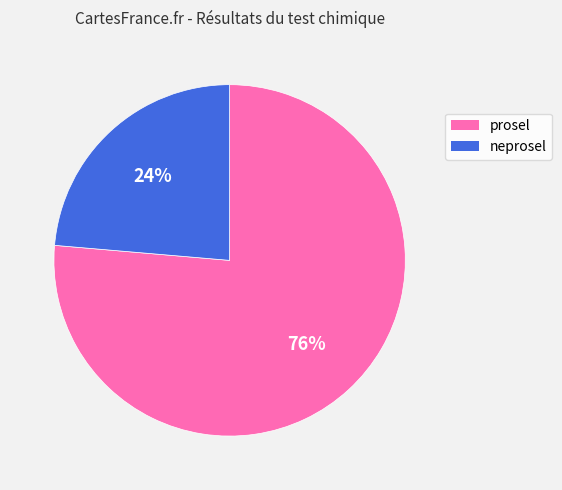

The neprosel slice represents 24% of the pie. True or false?

True